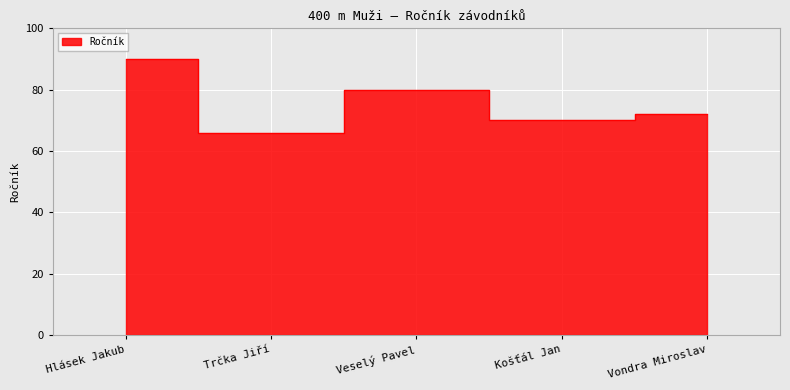

Rank the categories by value from lowest to highest.

Trčka Jiří, Košťál Jan, Vondra Miroslav, Veselý Pavel, Hlásek Jakub